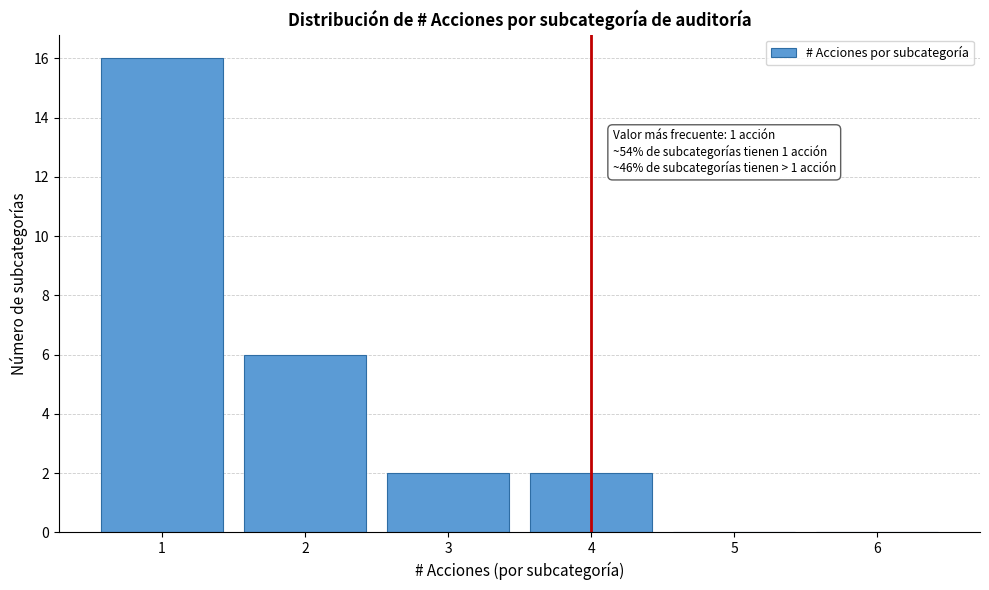

Reading left to right, transcribe all the data shown in this chart.

1=16	2=6	3=2	4=2	5=0	6=0